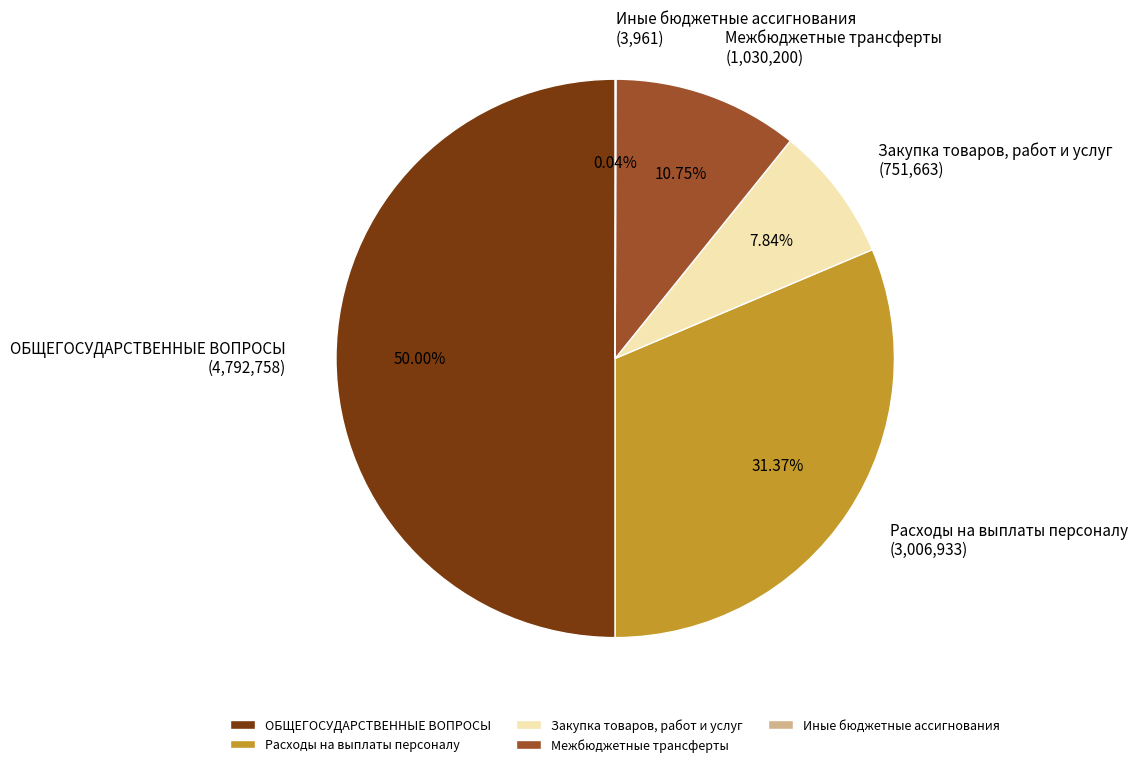

What is the largest slice in the pie chart?

ОБЩЕГОСУДАРСТВЕННЫЕ ВОПРОСЫ